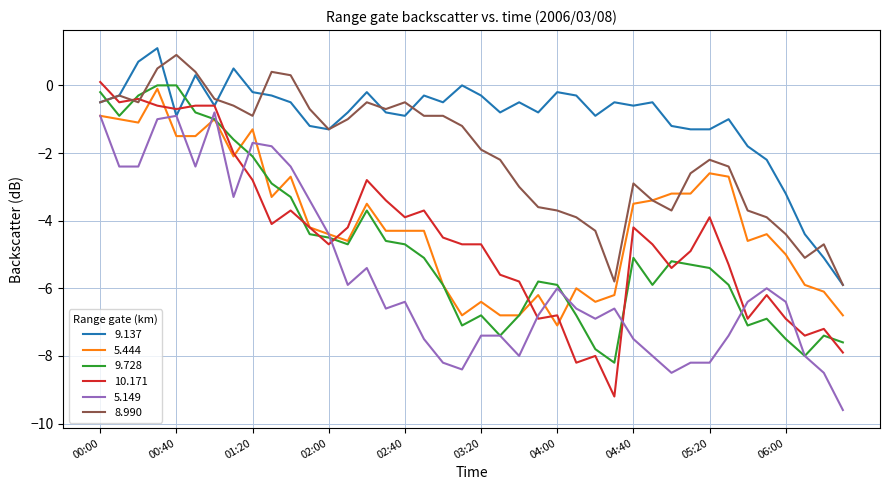

What is the minimum value for 9.728?

-8.2